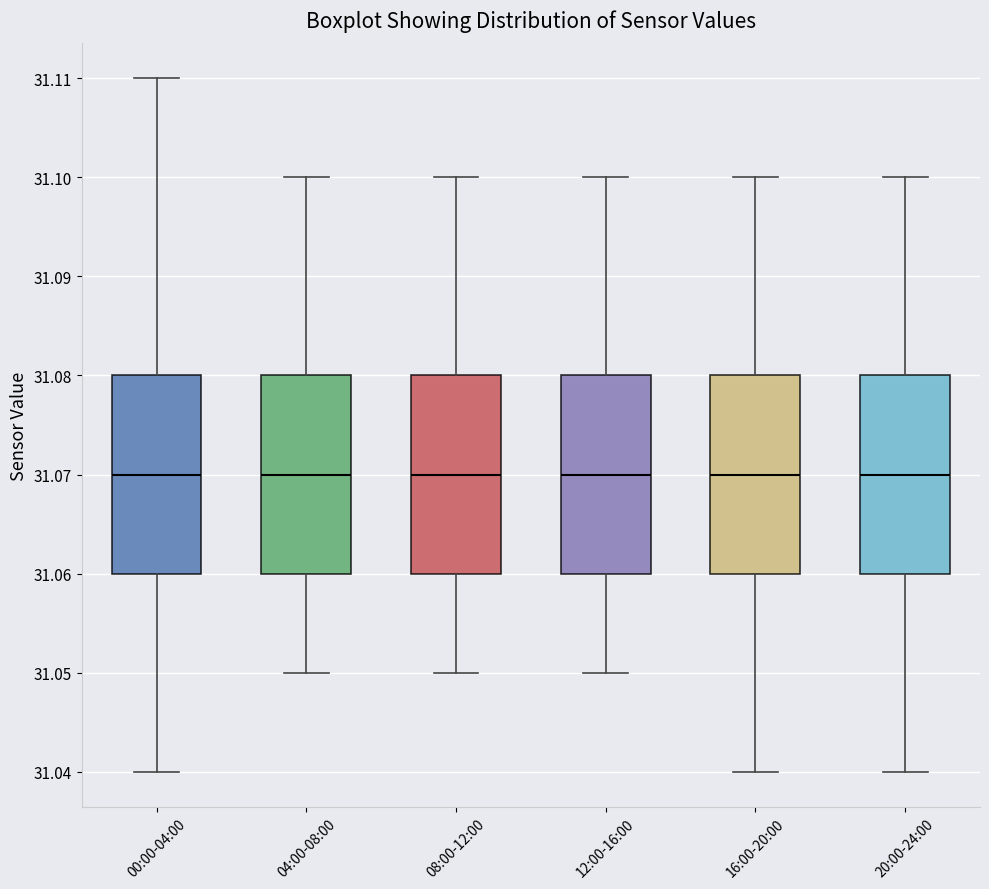

Reading left to right, transcribe this box plot: for each box, give where its median line is, the range the box spans, and where its two whiskers end, as read against the y-axis. The values are not printed on the chart, so give them approximately, as read against the axis.

00:00-04:00: median 31.07, box 31.06 to 31.08, whiskers 31.04 to 31.11
04:00-08:00: median 31.07, box 31.06 to 31.08, whiskers 31.05 to 31.10
08:00-12:00: median 31.07, box 31.06 to 31.08, whiskers 31.05 to 31.10
12:00-16:00: median 31.07, box 31.06 to 31.08, whiskers 31.05 to 31.10
16:00-20:00: median 31.07, box 31.06 to 31.08, whiskers 31.04 to 31.10
20:00-24:00: median 31.07, box 31.06 to 31.08, whiskers 31.04 to 31.10